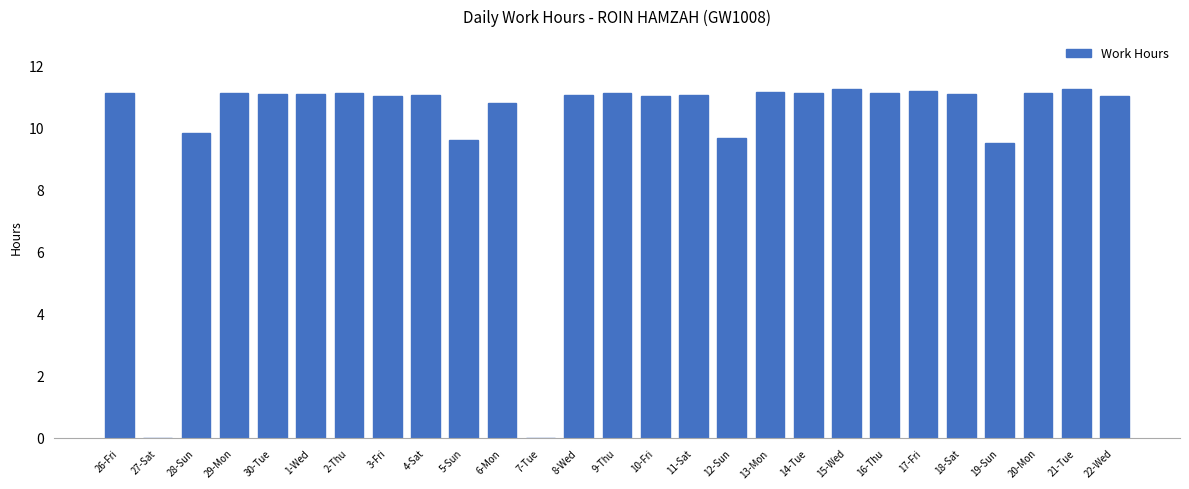

Between 4-Sat and 7-Tue, which is larger?

4-Sat